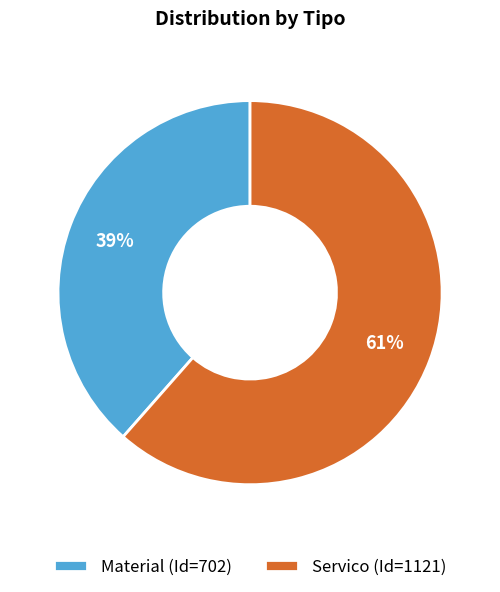

Between Servico and Material, which is larger?

Servico